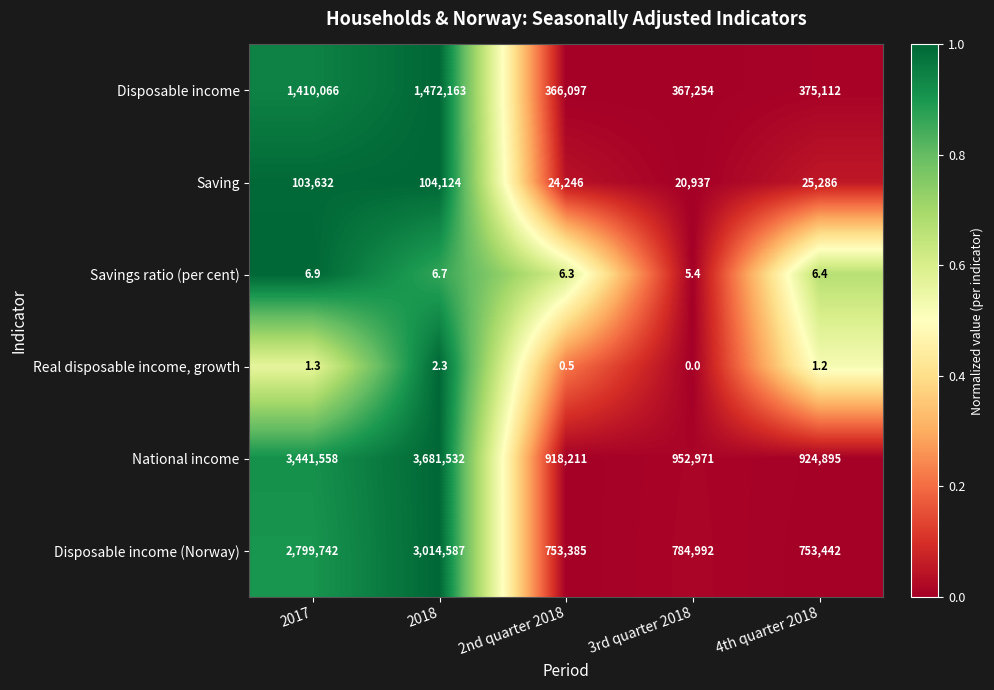

What is the total value across all series at 2017?

7755006.2